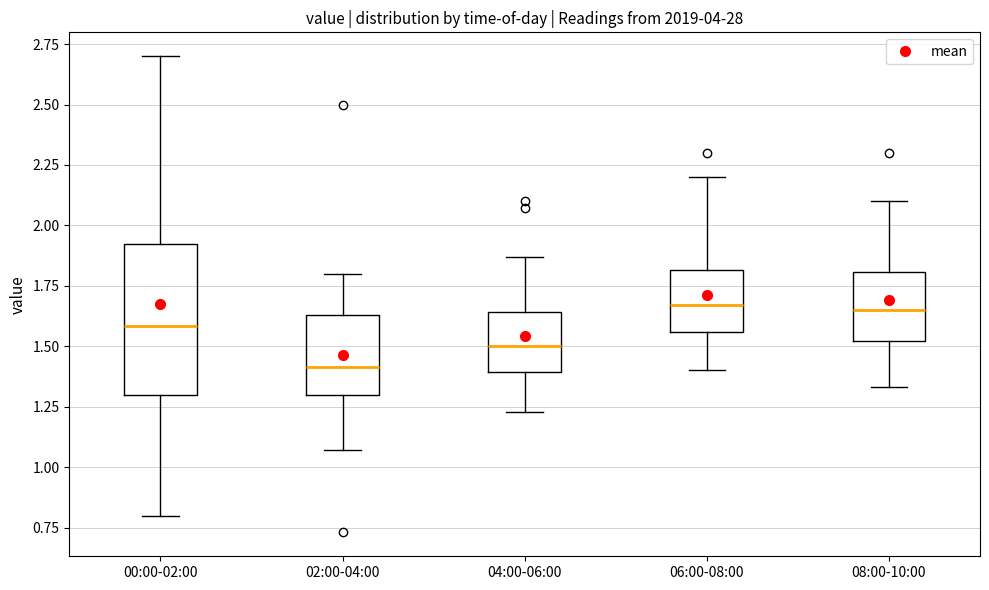

Reading left to right, read every box against the y-axis: the position of its median line, the range the box covers, and the ends of its whiskers. The values are not printed on the chart, so give them approximately, as read against the axis.

00:00-02:00: median 1.60, box 1.30 to 1.95, whiskers 0.80 to 2.70
02:00-04:00: median 1.40, box 1.30 to 1.65, whiskers 1.05 to 1.80
04:00-06:00: median 1.50, box 1.40 to 1.65, whiskers 1.25 to 1.85
06:00-08:00: median 1.65, box 1.55 to 1.80, whiskers 1.40 to 2.20
08:00-10:00: median 1.65, box 1.50 to 1.80, whiskers 1.35 to 2.10